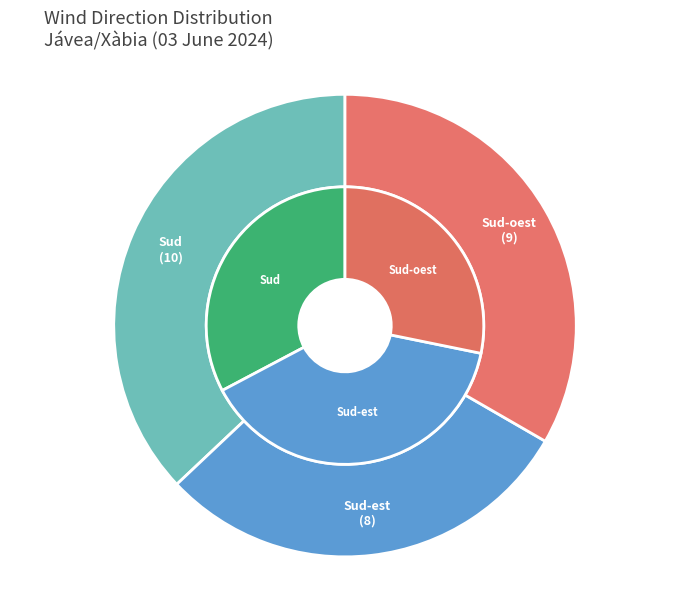

True or false: Sud-est accounts for 20% of the total.

False